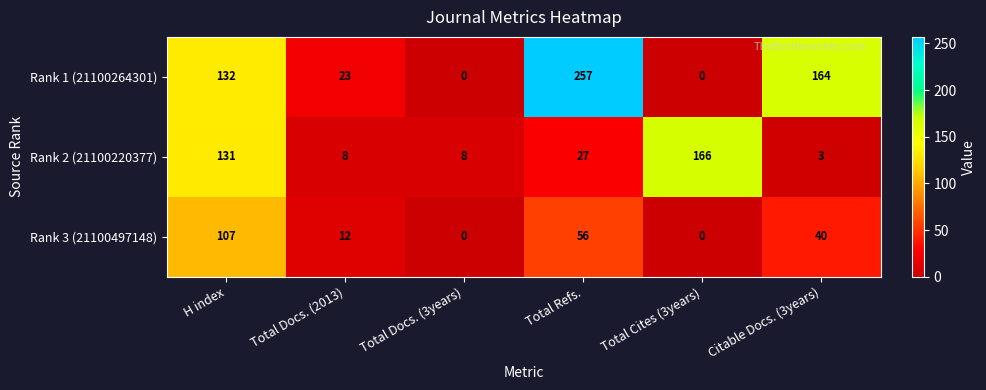

List the series in order of their peak value, lowest first.

Rank 3 (21100497148), Rank 2 (21100220377), Rank 1 (21100264301)